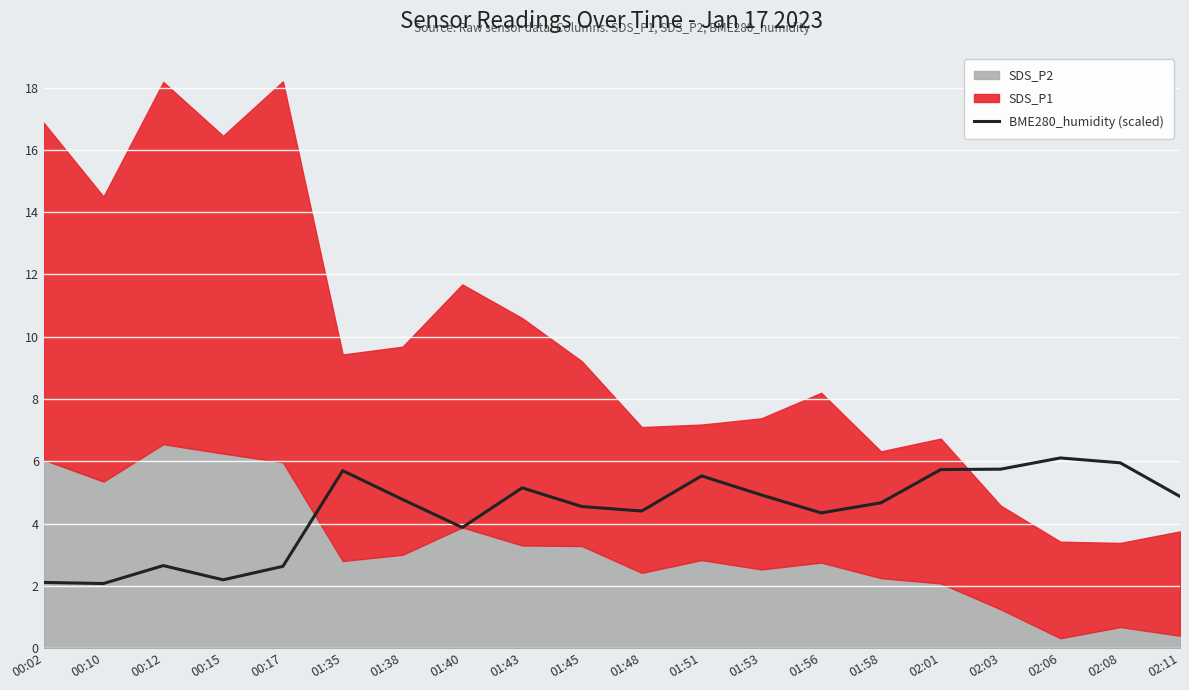

What is the sum of the values at 01:48 and 01:40?

8.3